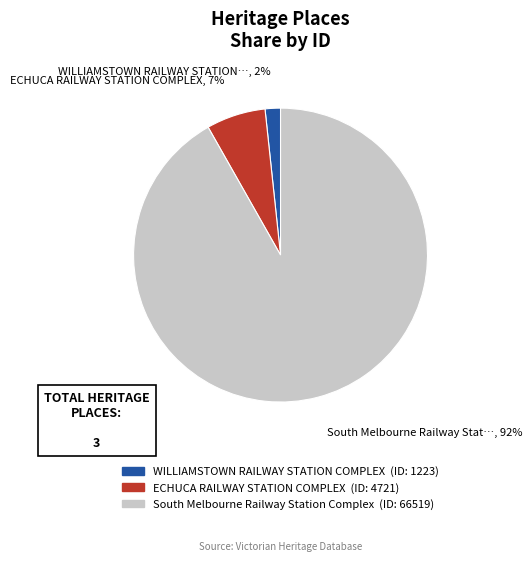

The WILLIAMSTOWN RAILWAY STATION COMPLEX slice represents 16% of the pie. True or false?

False